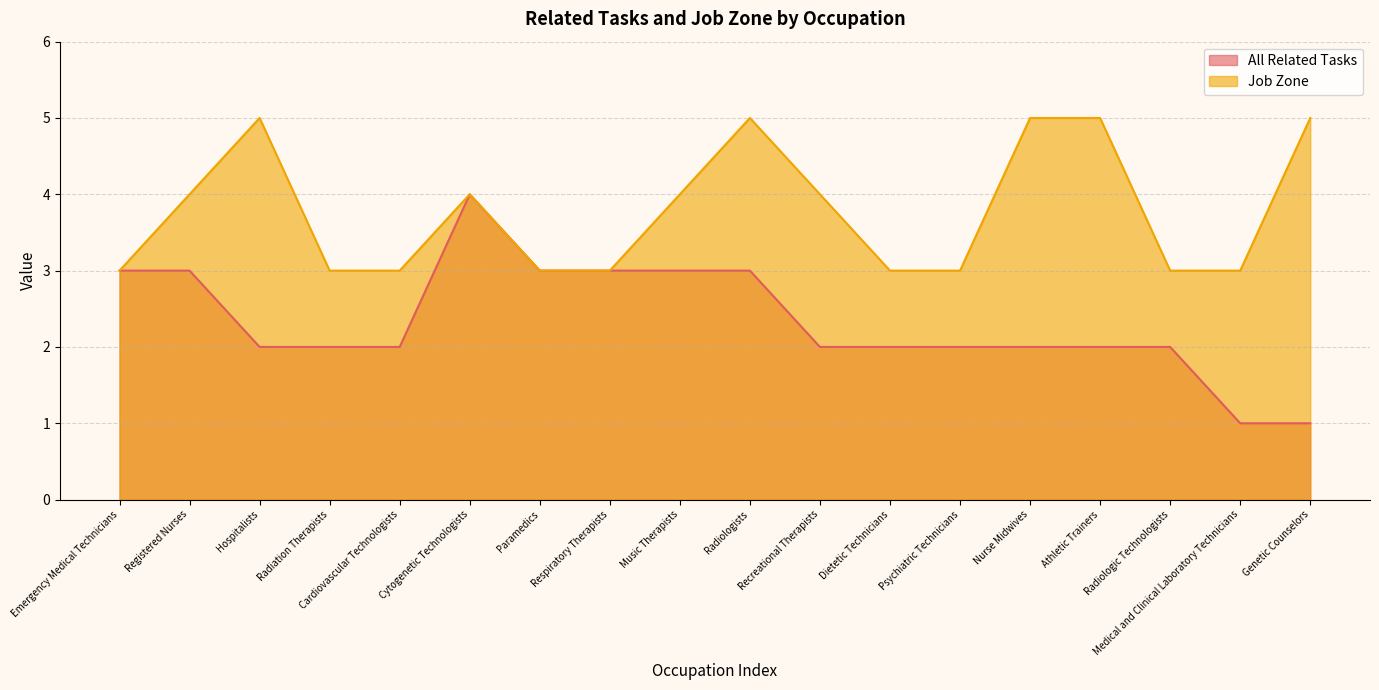

At which label is All Related Tasks closest to 2?

Hospitalists